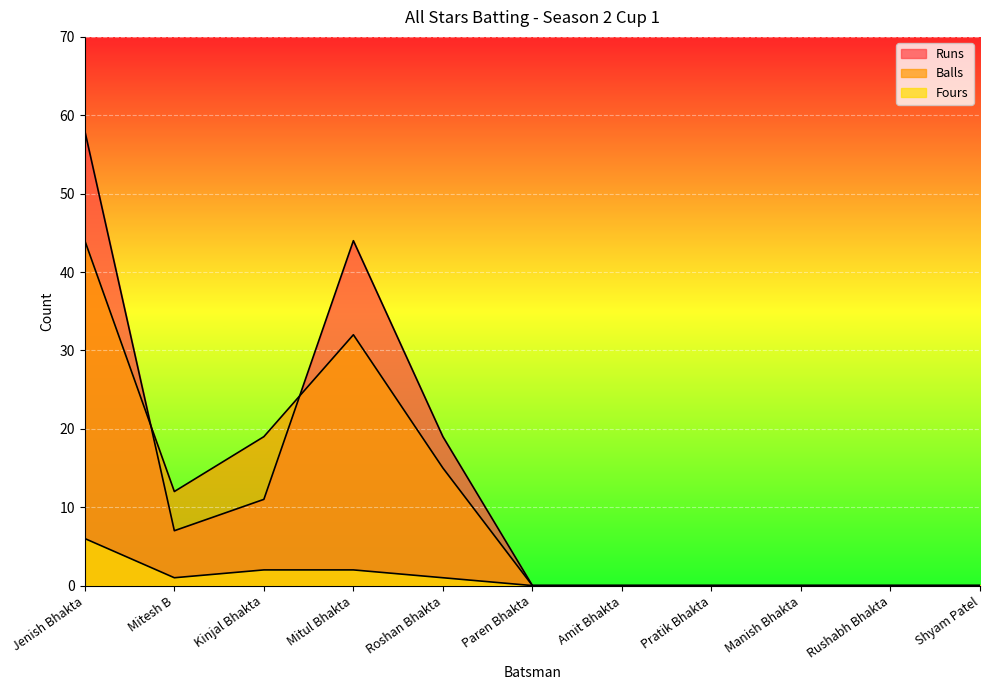

What is the total value across all series at Mitul Bhakta?

78